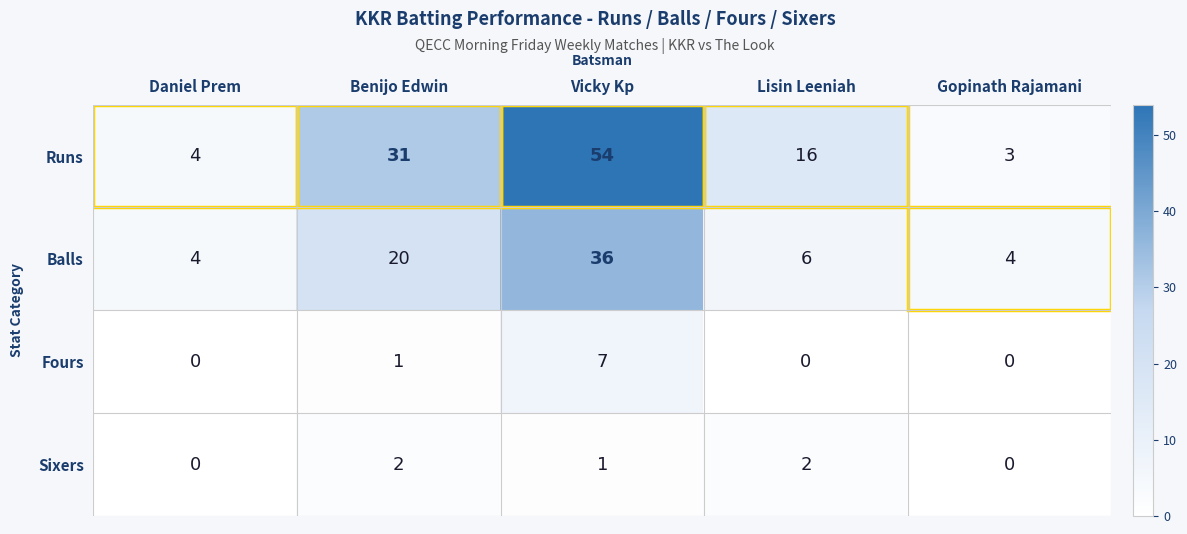

List the series in order of their peak value, lowest first.

Sixers, Fours, Balls, Runs